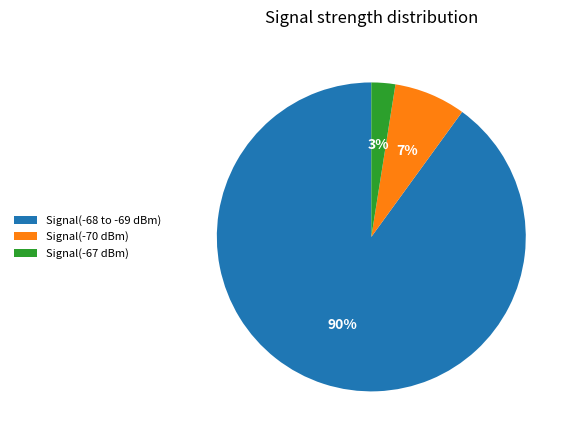

Is there any slice that represents more than half of the pie?

Yes